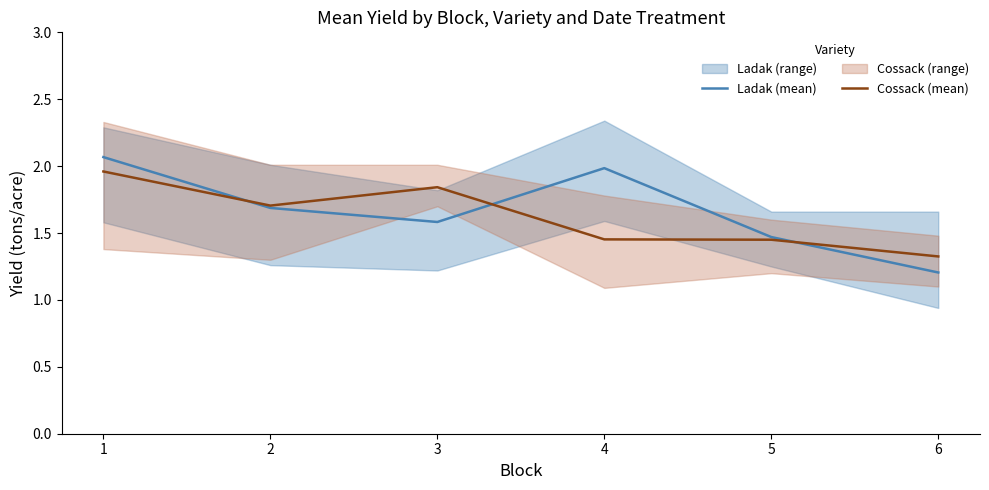

The value of Cossack (mean) at 1 is 2.0. True or false?

True